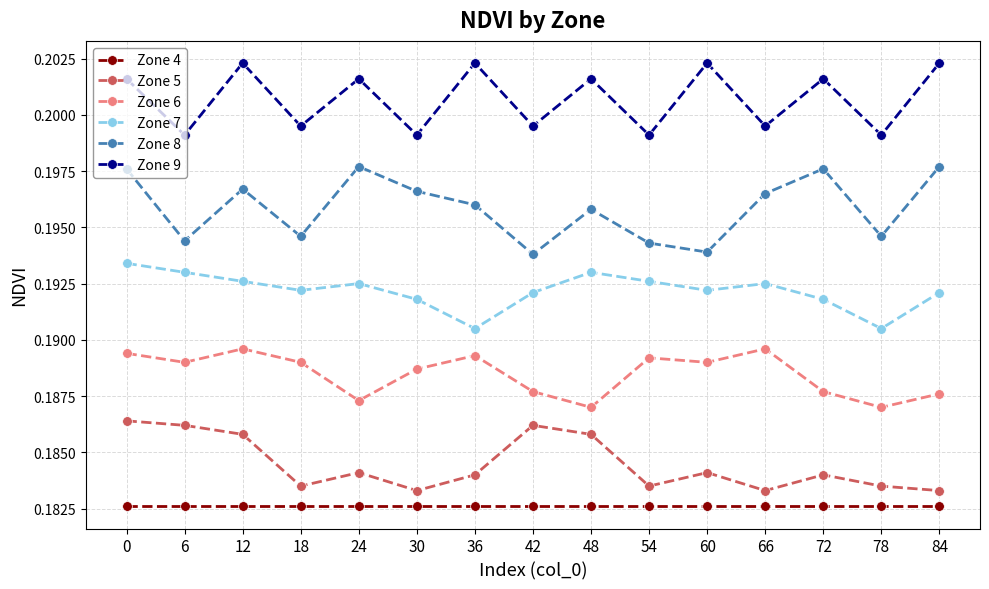

List the series in order of their peak value, highest first.

Zone 9, Zone 8, Zone 7, Zone 6, Zone 5, Zone 4